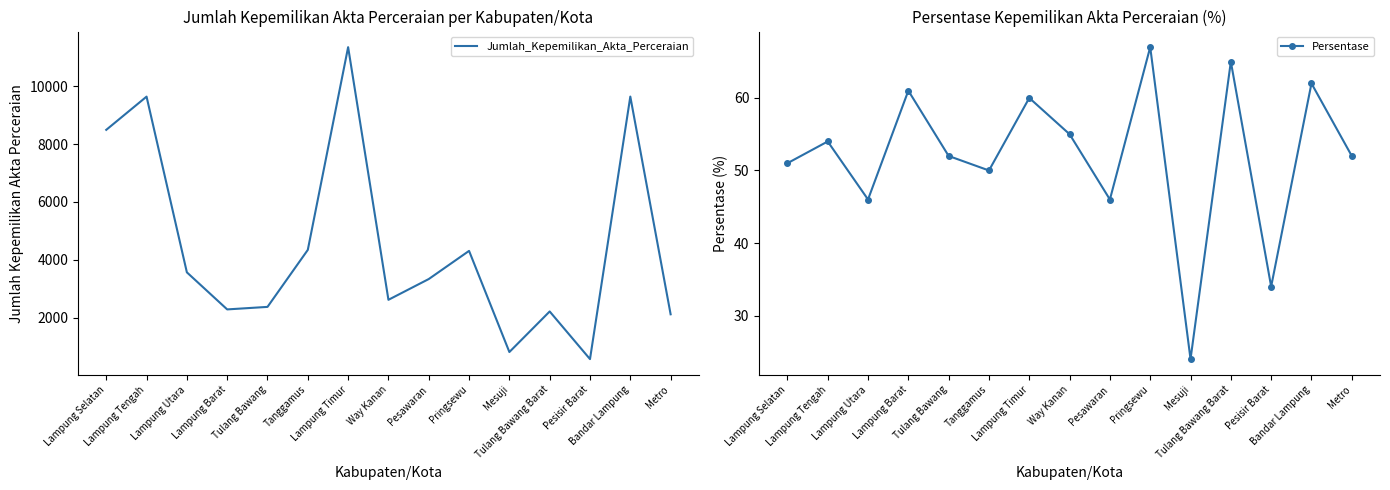

How many data points in Persentase are above 52?

7